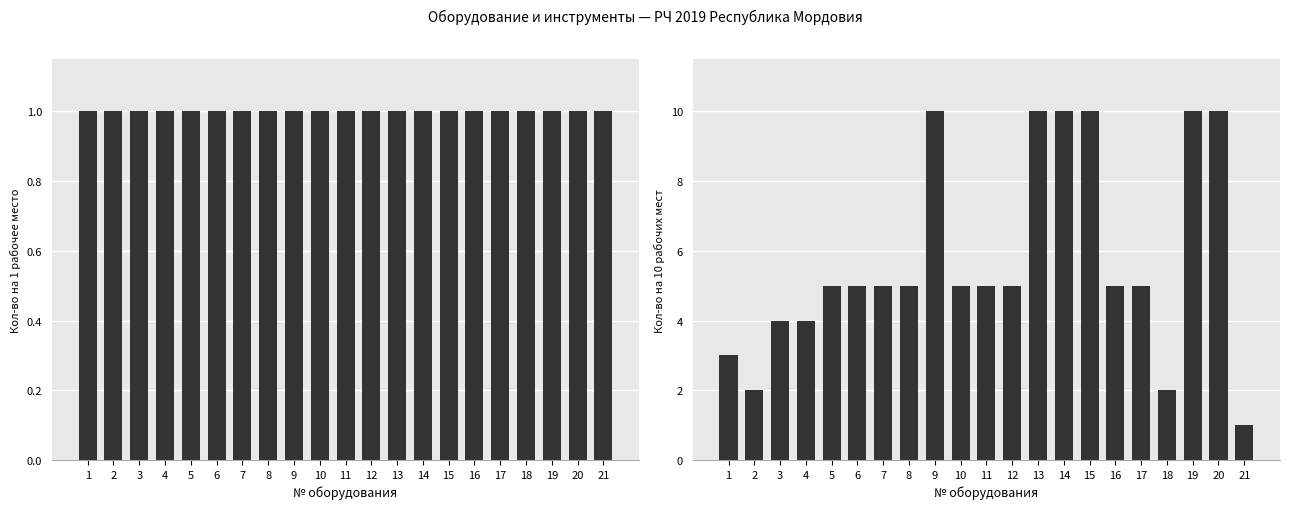

True or false: Кол-во (на 10 рабочих мест) has a value of 1 at 21.

True